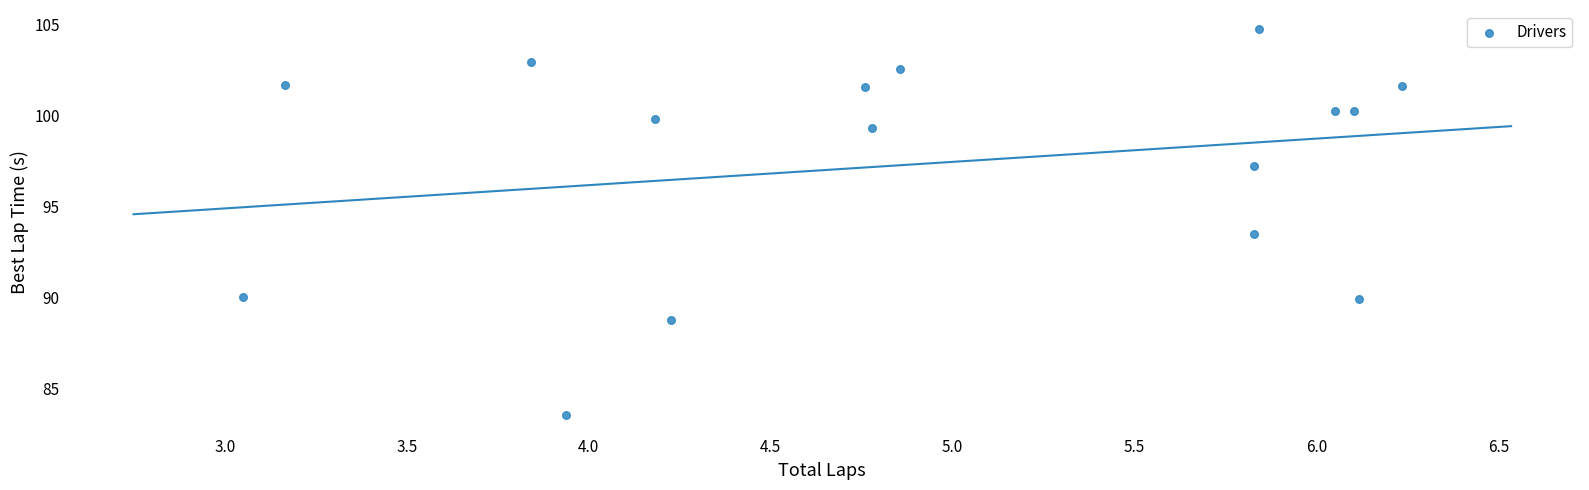

What is the range of X values (max minus min)?

3.2